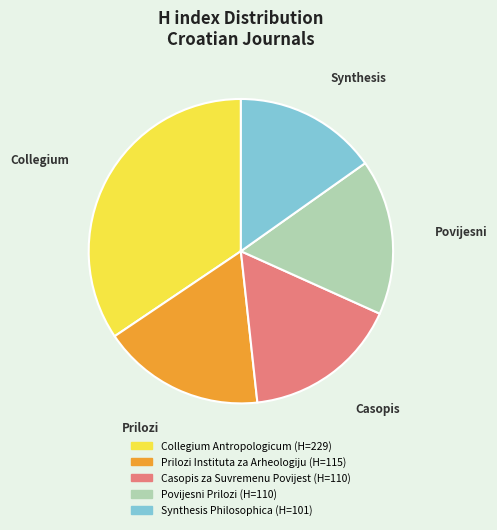

Combined, do Synthesis Philosophica and Povijesni Prilozi account for over 50%?

No